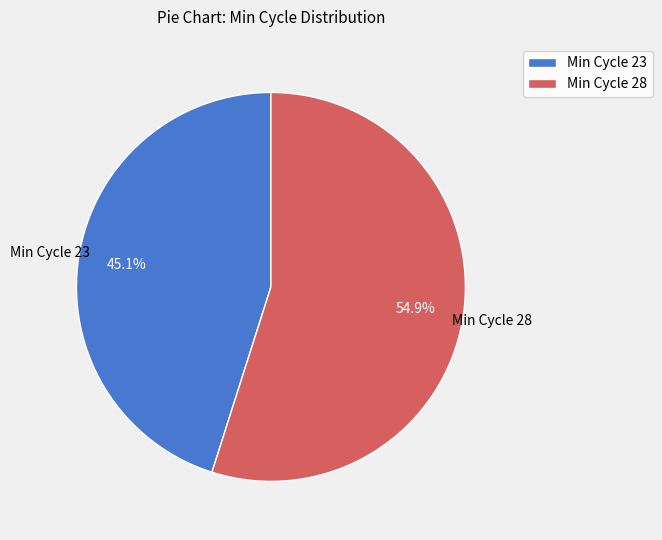

Which has a higher value, Min Cycle 23 or Min Cycle 28?

Min Cycle 28